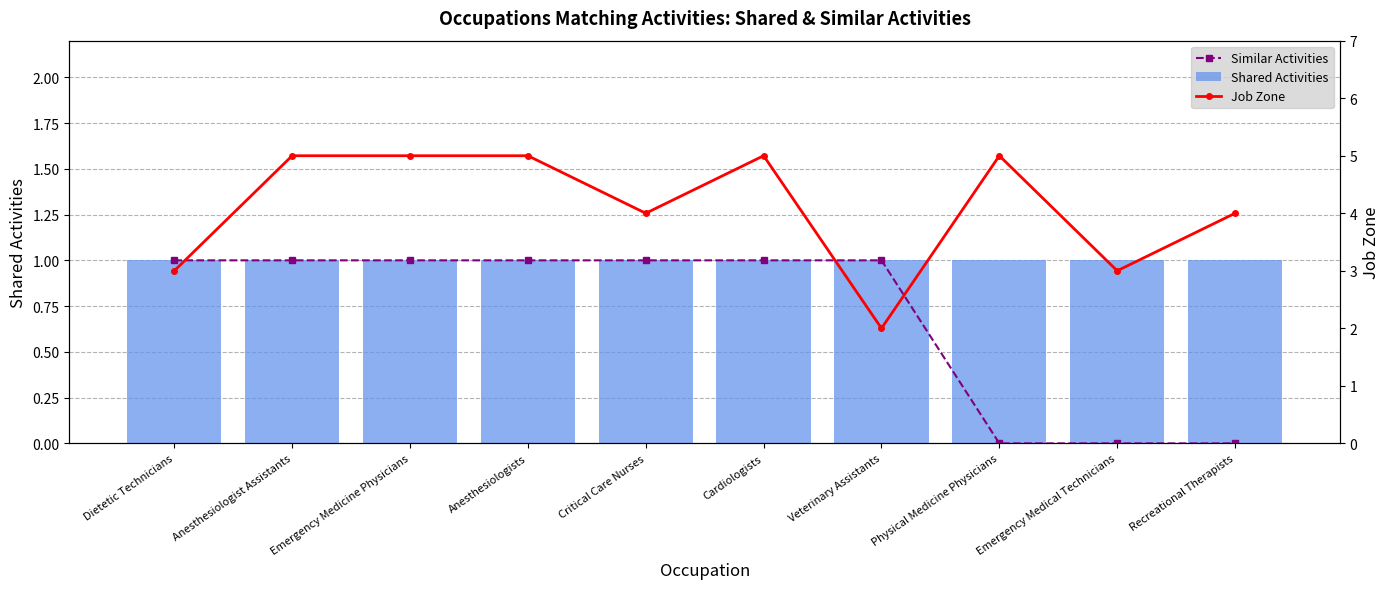

Is the value of Shared Activities at Physical Medicine Physicians greater than the value of Job Zone at Dietetic Technicians?

No